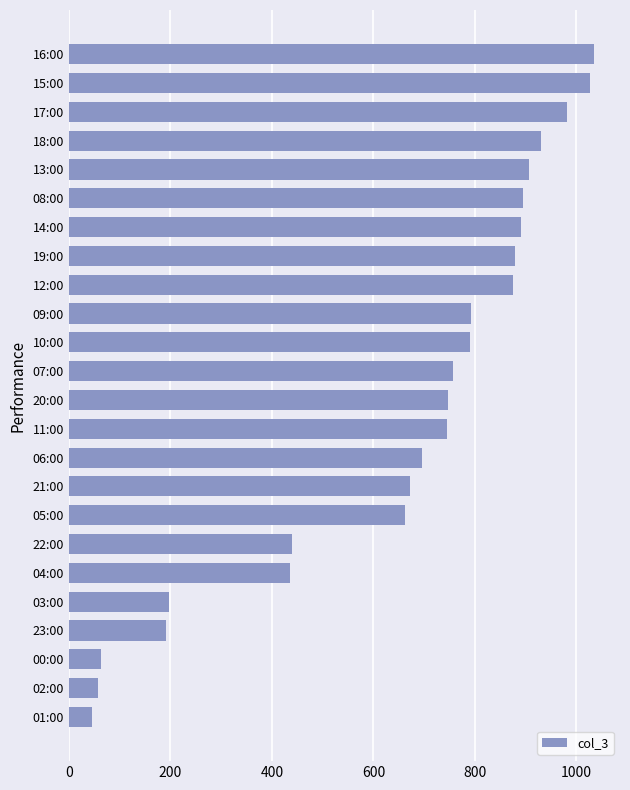

What is the difference between the second highest and minimum values?

980